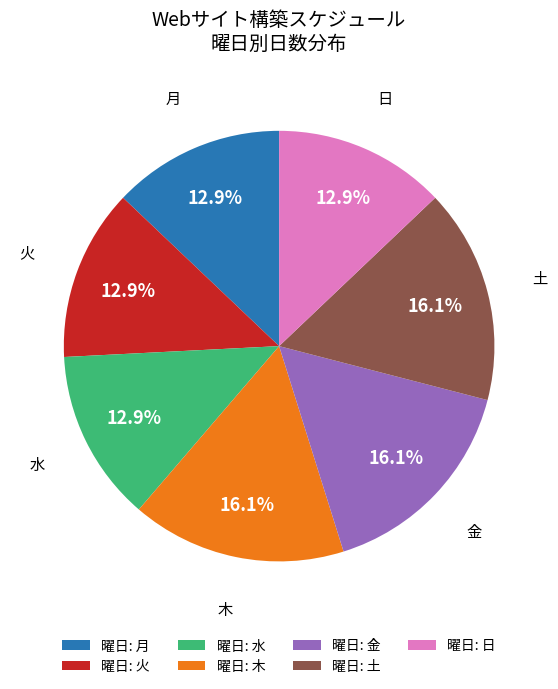

Combined, what portion of the pie is 月 and 火?

25.8%